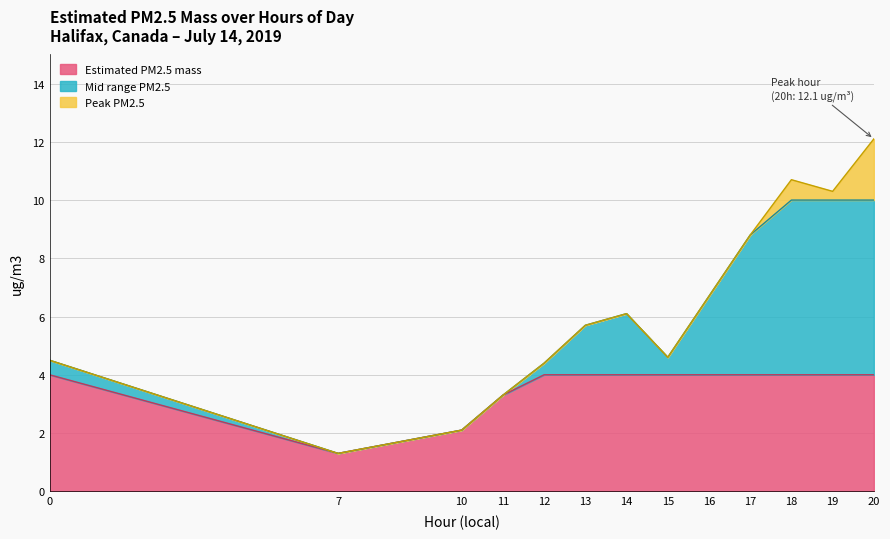

List the labels in order of value, largest first.

20, 18, 19, 17, 16, 14, 13, 15, 0, 12, 11, 10, 7